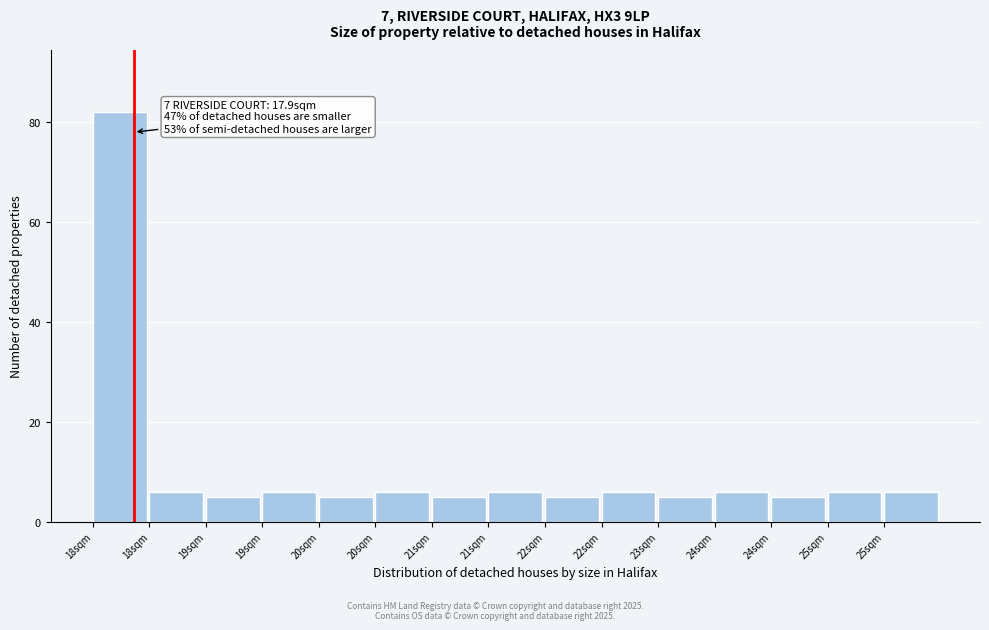

Does the chart contain any negative values?

No